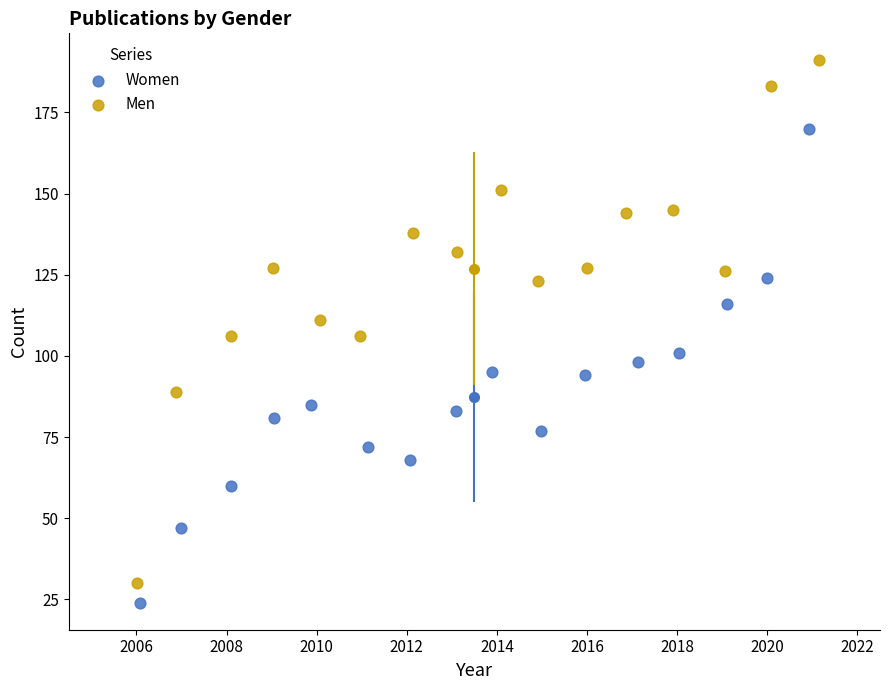

Which series contains the highest Y value?

Men